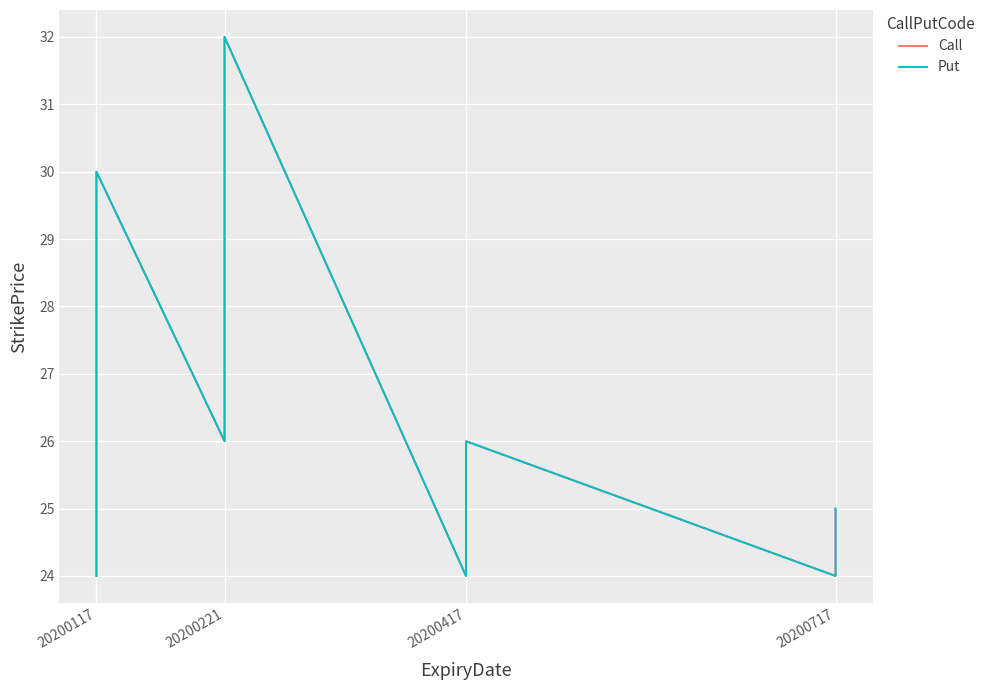

Is the value of Call at 20200221 greater than the value of Put at 20200221?

No